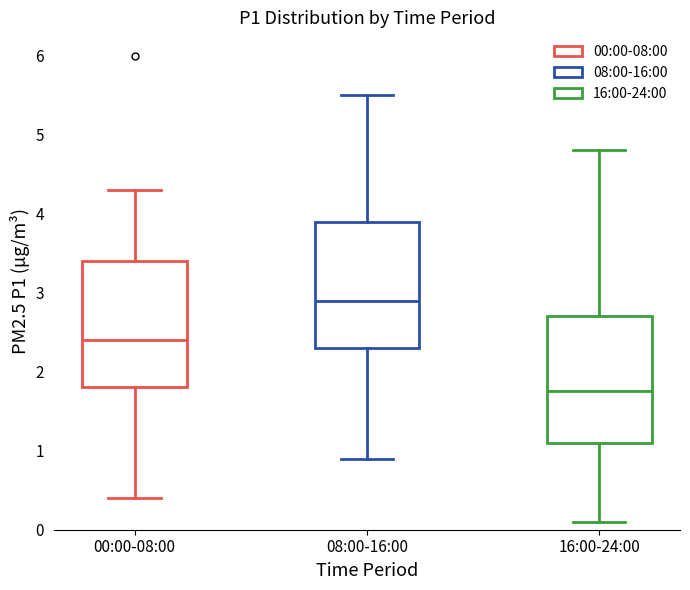

Which box has the lowest median line?

16:00-24:00